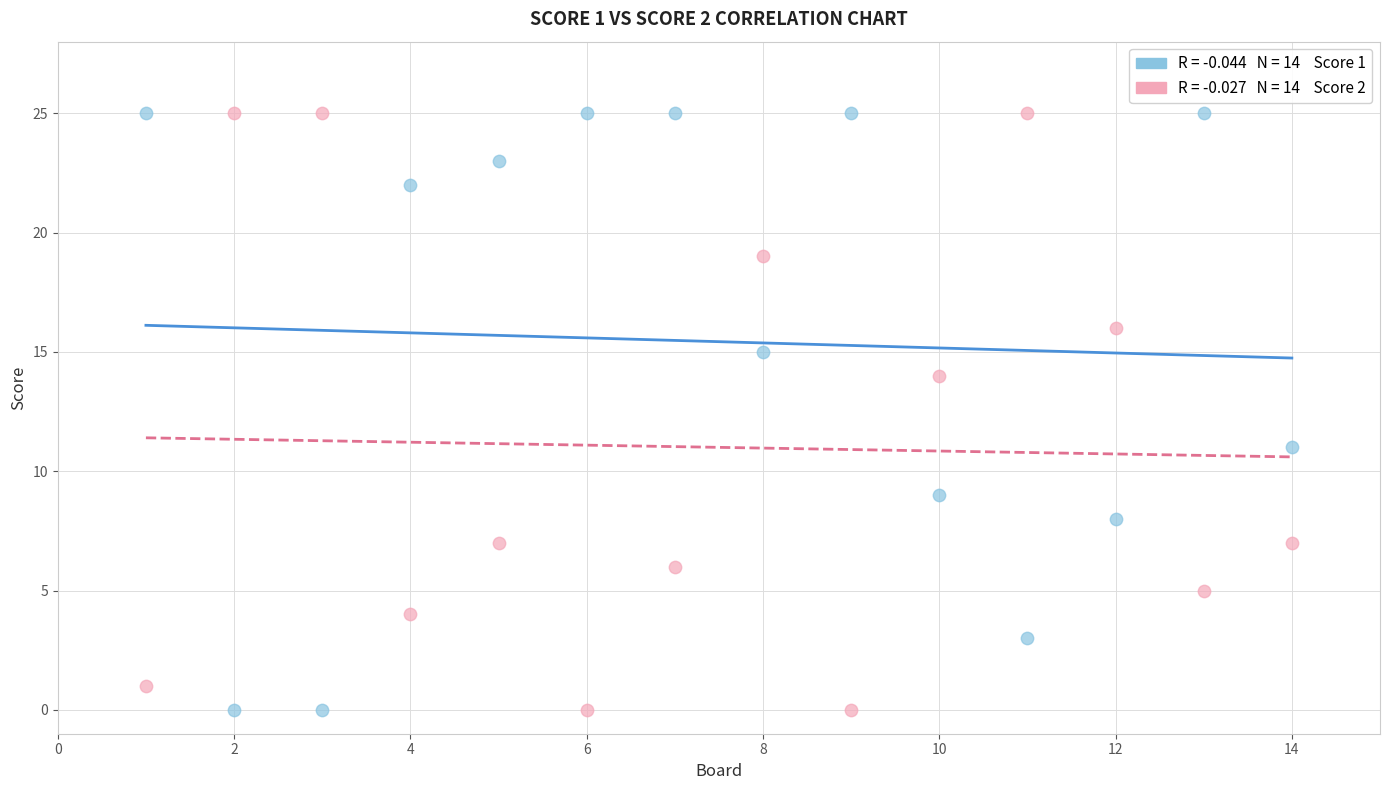

Across all data points, what is the range of Y values (max minus min)?

25